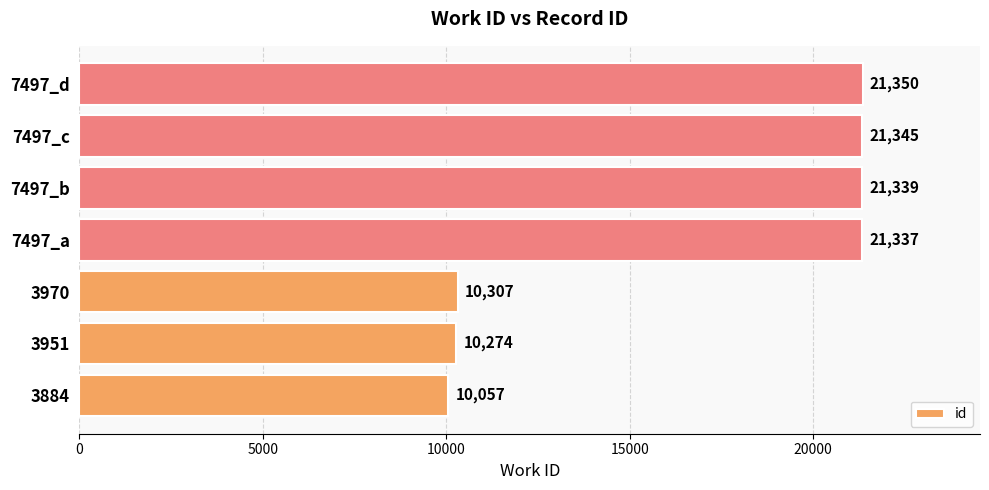

What is the average value?

16573